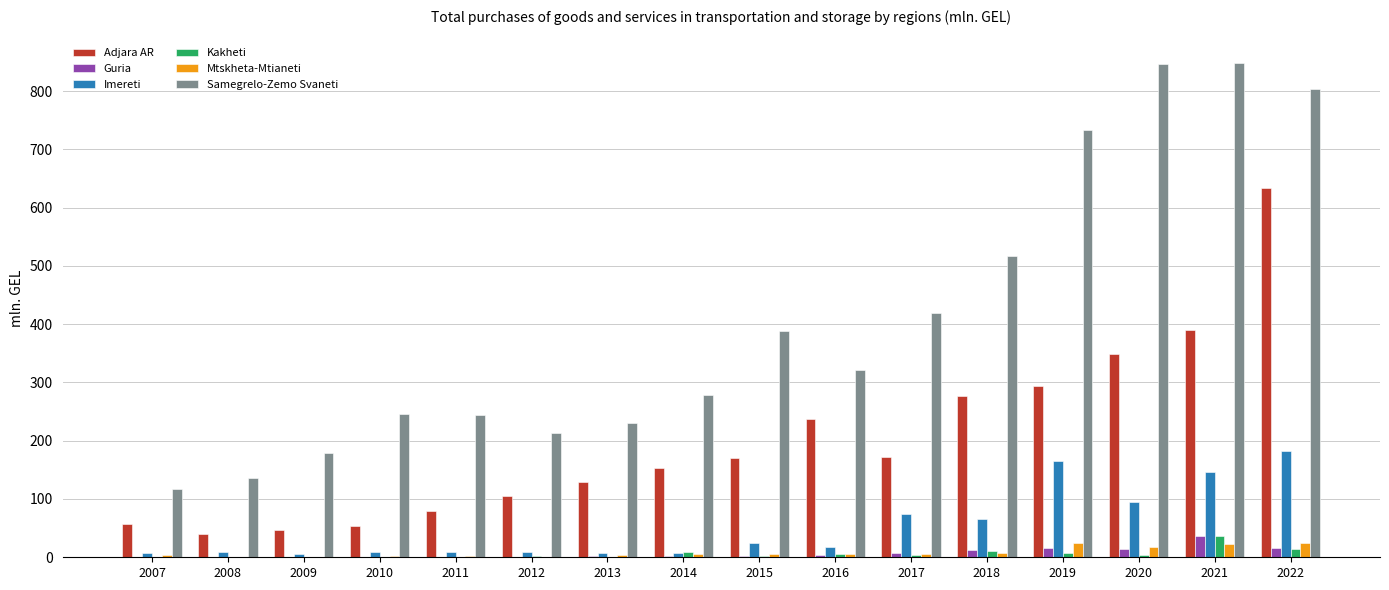

Are the bars grouped side by side (vs. stacked)?

Yes